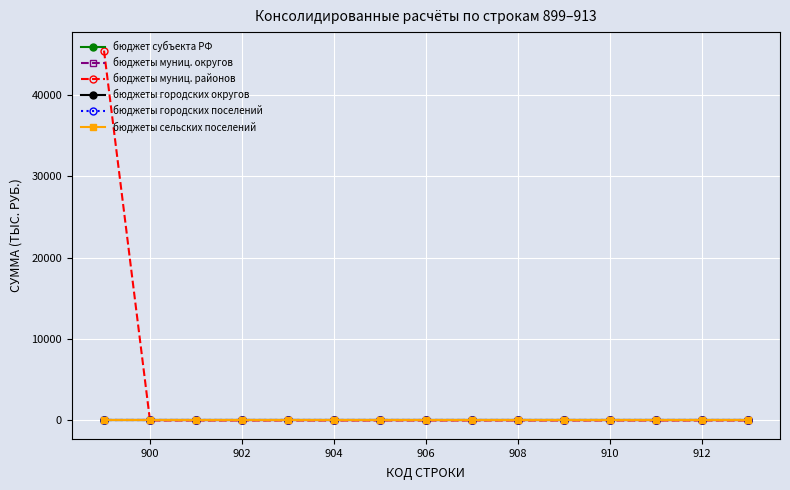

True or false: бюджеты городских округов has more than 1 interior local peaks.

False